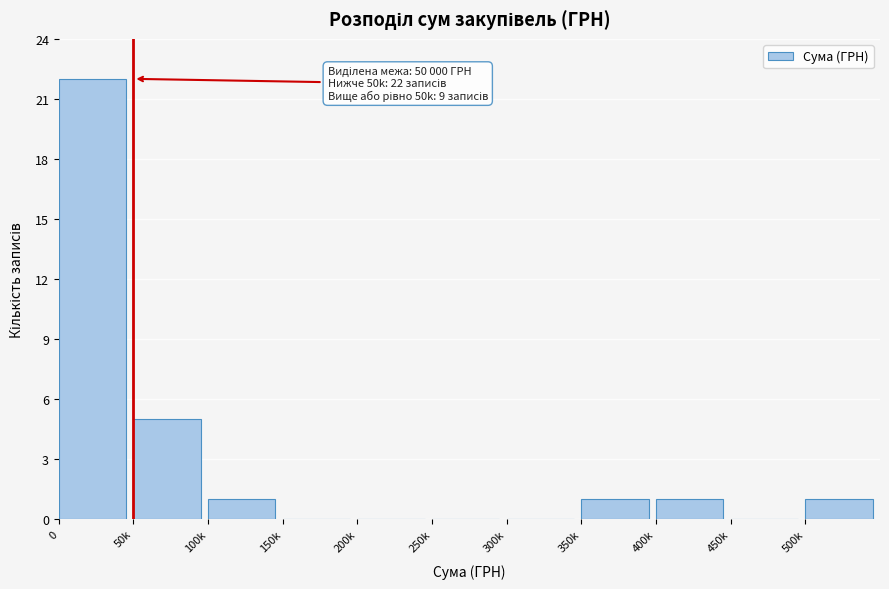

Reading left to right, what are all the values shown in this chart?

0=22	50k=5	100k=1	150k=0	200k=0	250k=0	300k=0	350k=1	400k=1	450k=0	500k=1